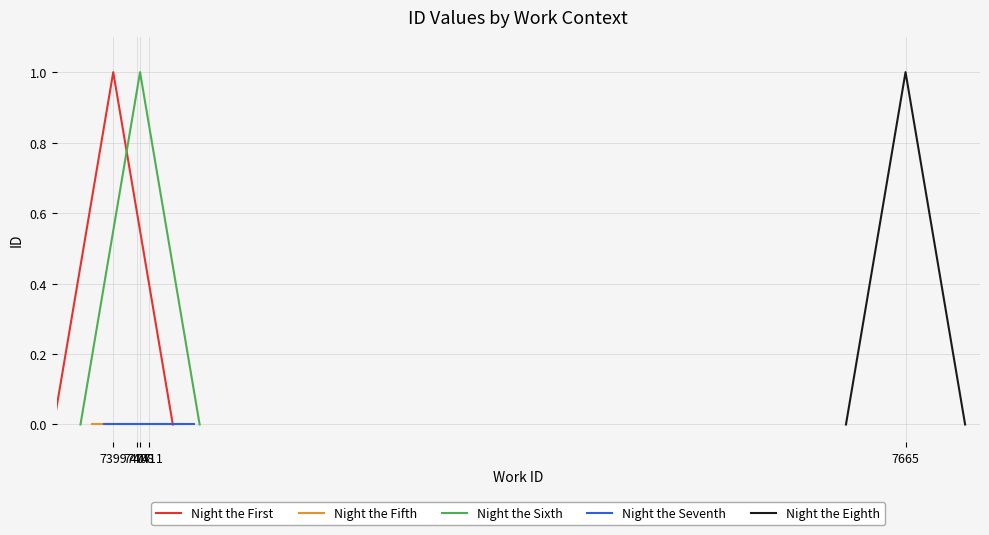

What is the highest value of the Night the Eighth series?

1